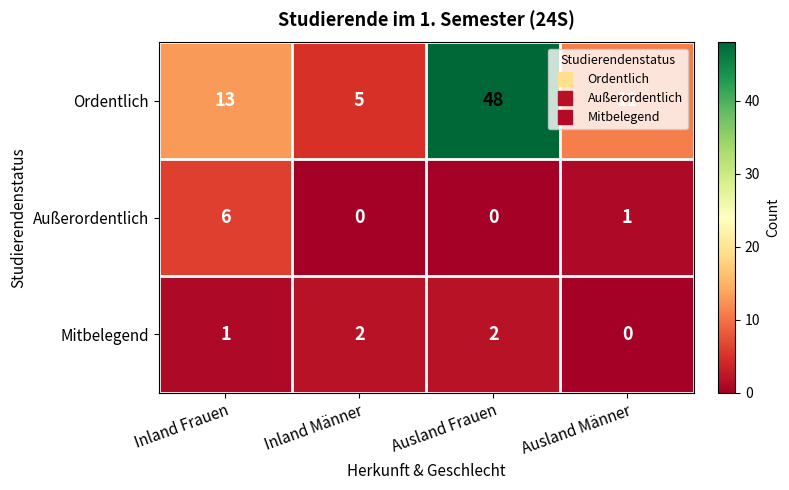

Is it true that Ordentlich equals 13 at Inland Frauen?

True